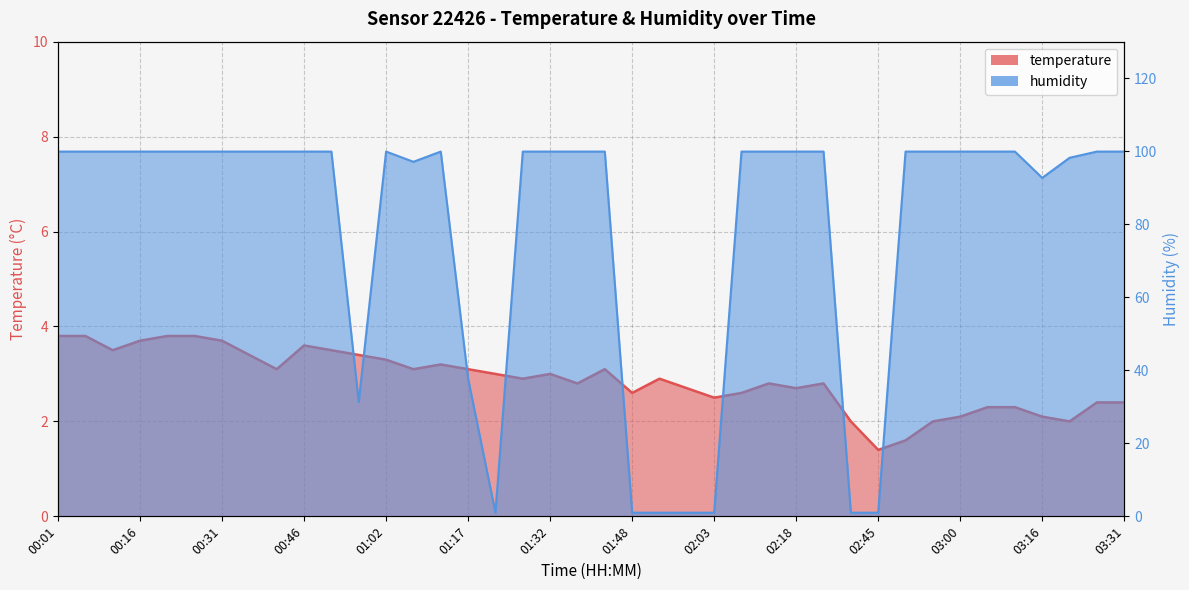

What is the difference between the highest and lowest values at 00:11?

96.4